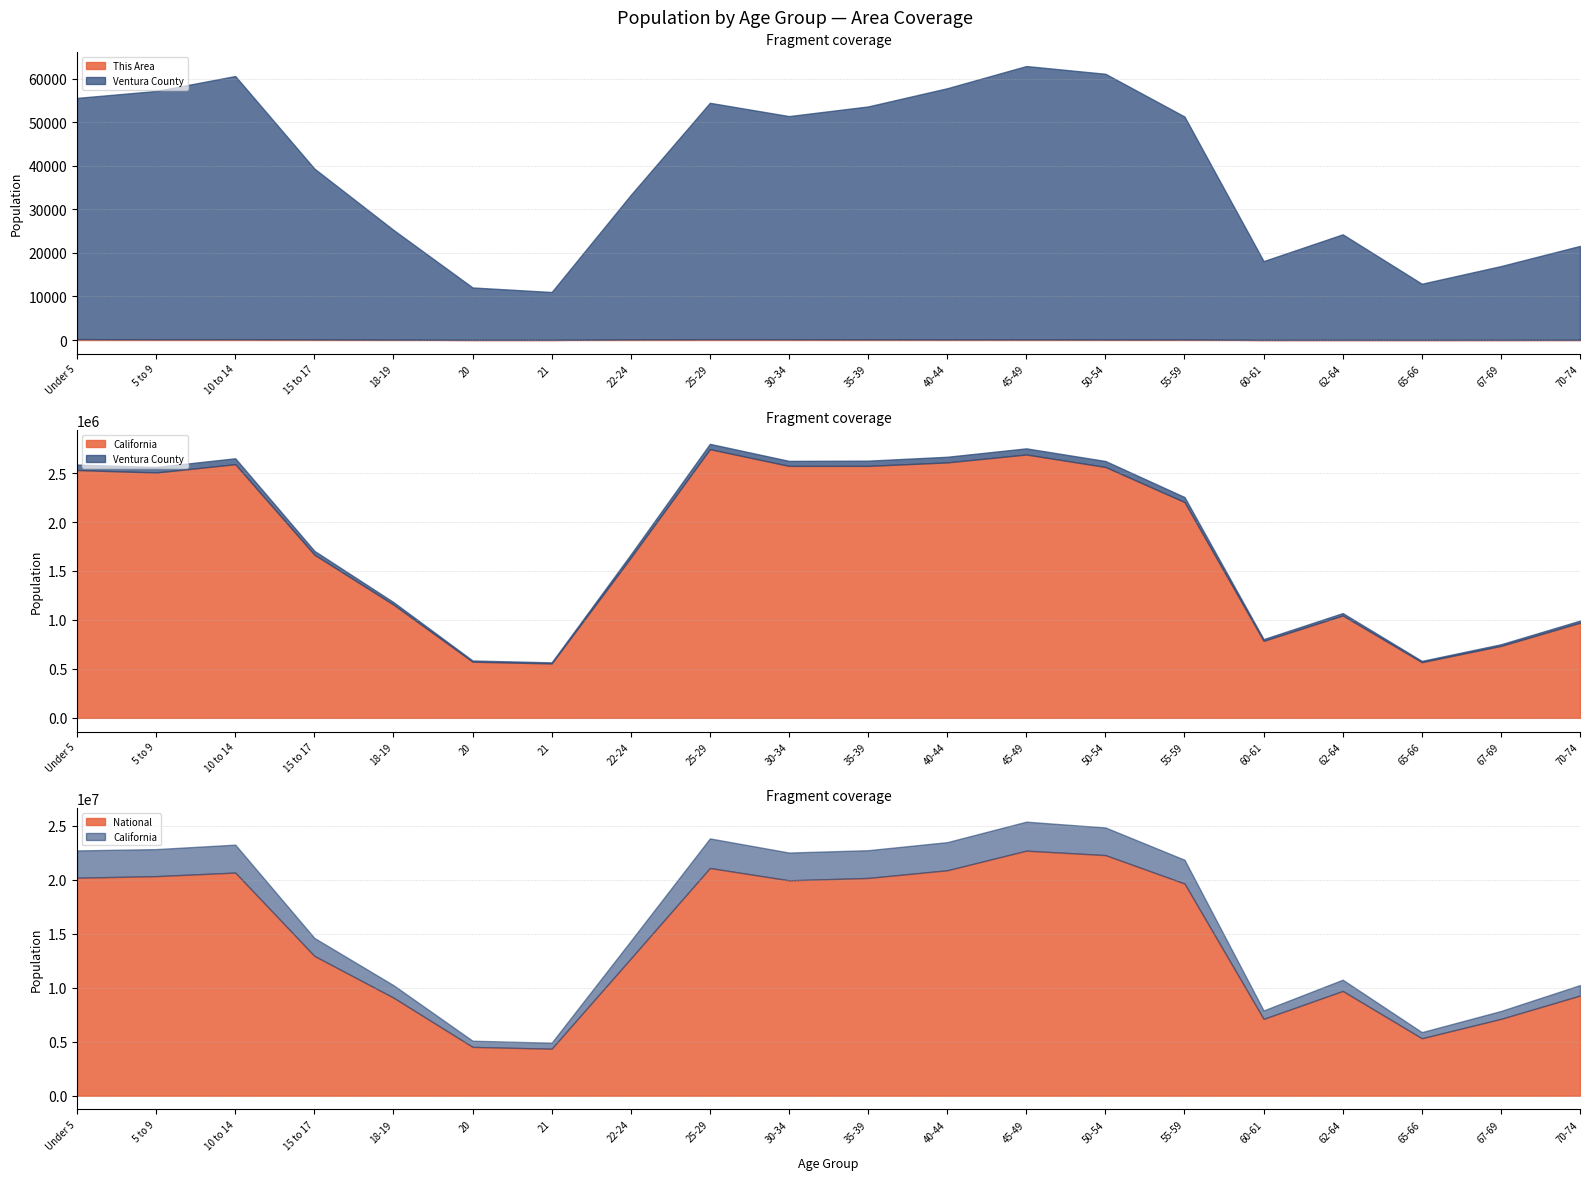

In This Area, how many points are lower than both neighbors (excluding endpoints)?

5